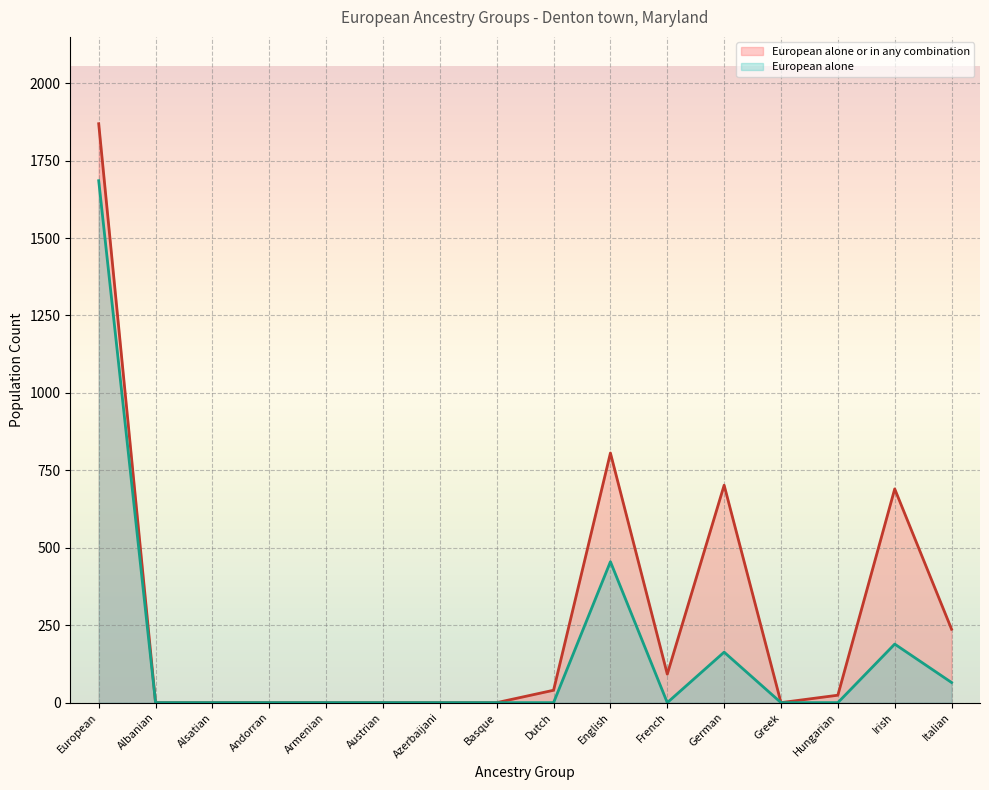

What is the maximum value for European alone?

1685